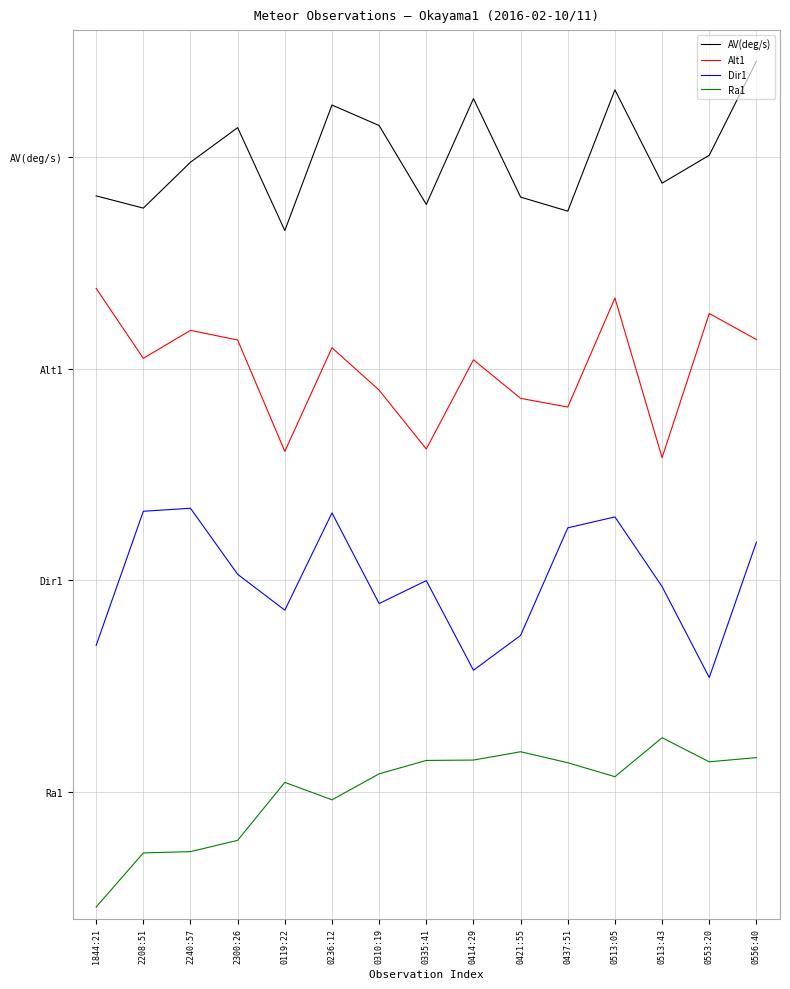

How many interior local valleys does the Ra1 series have?

3